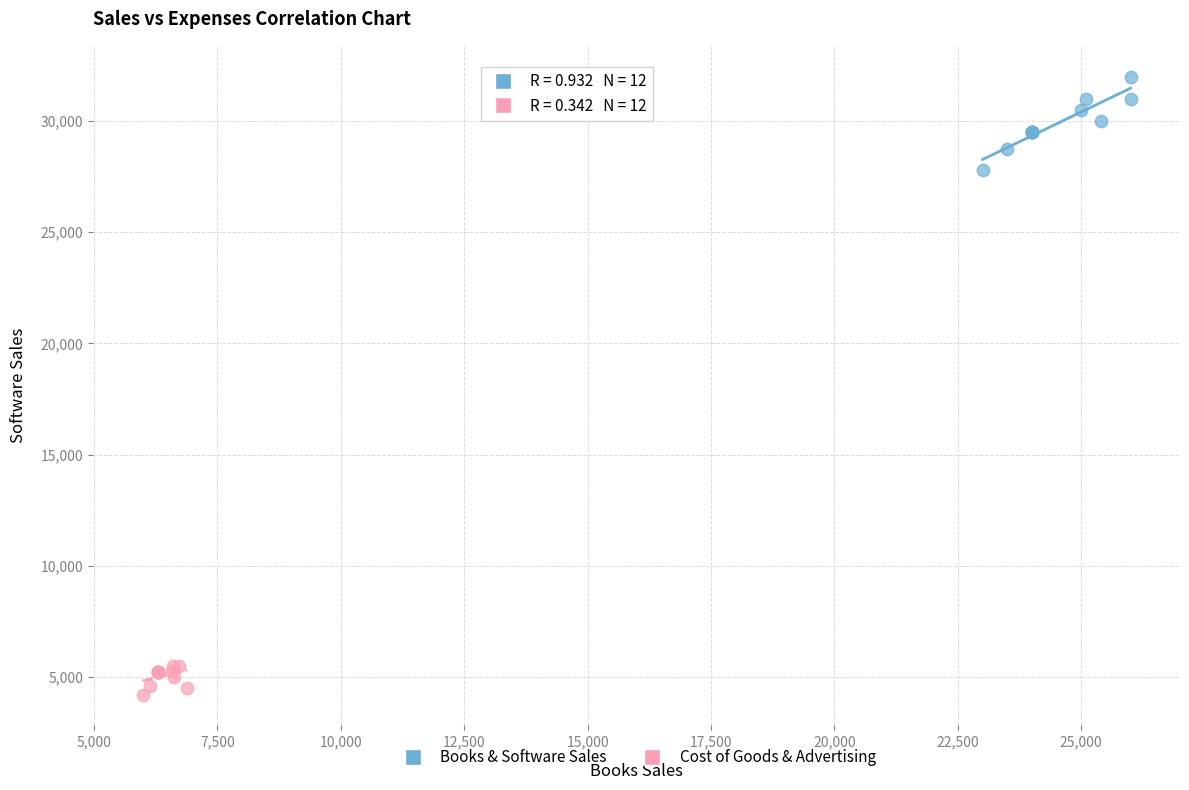

Which series reaches the maximum Y coordinate?

Books & Software Sales